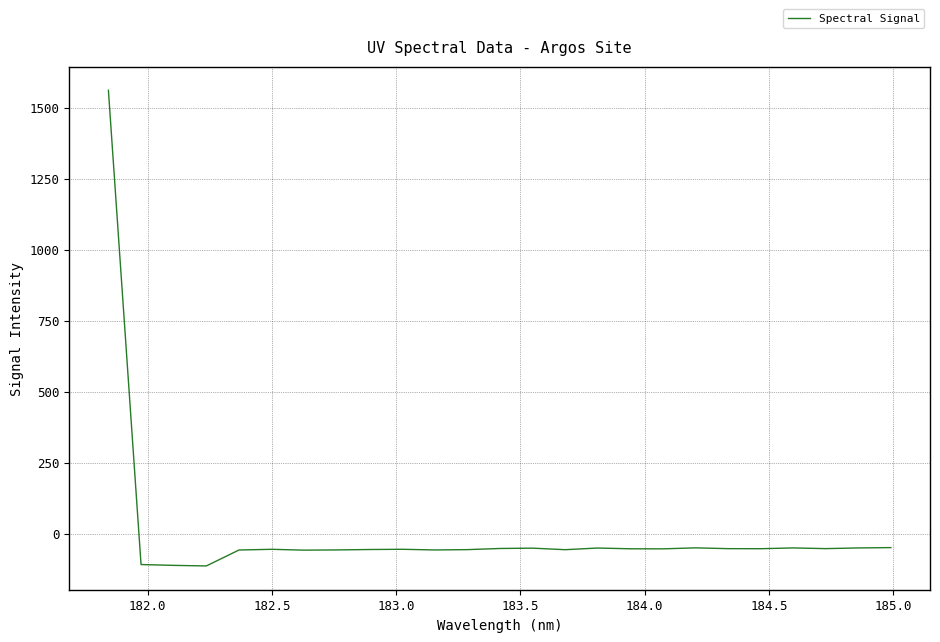

What is the minimum value shown in the chart?

-113.3